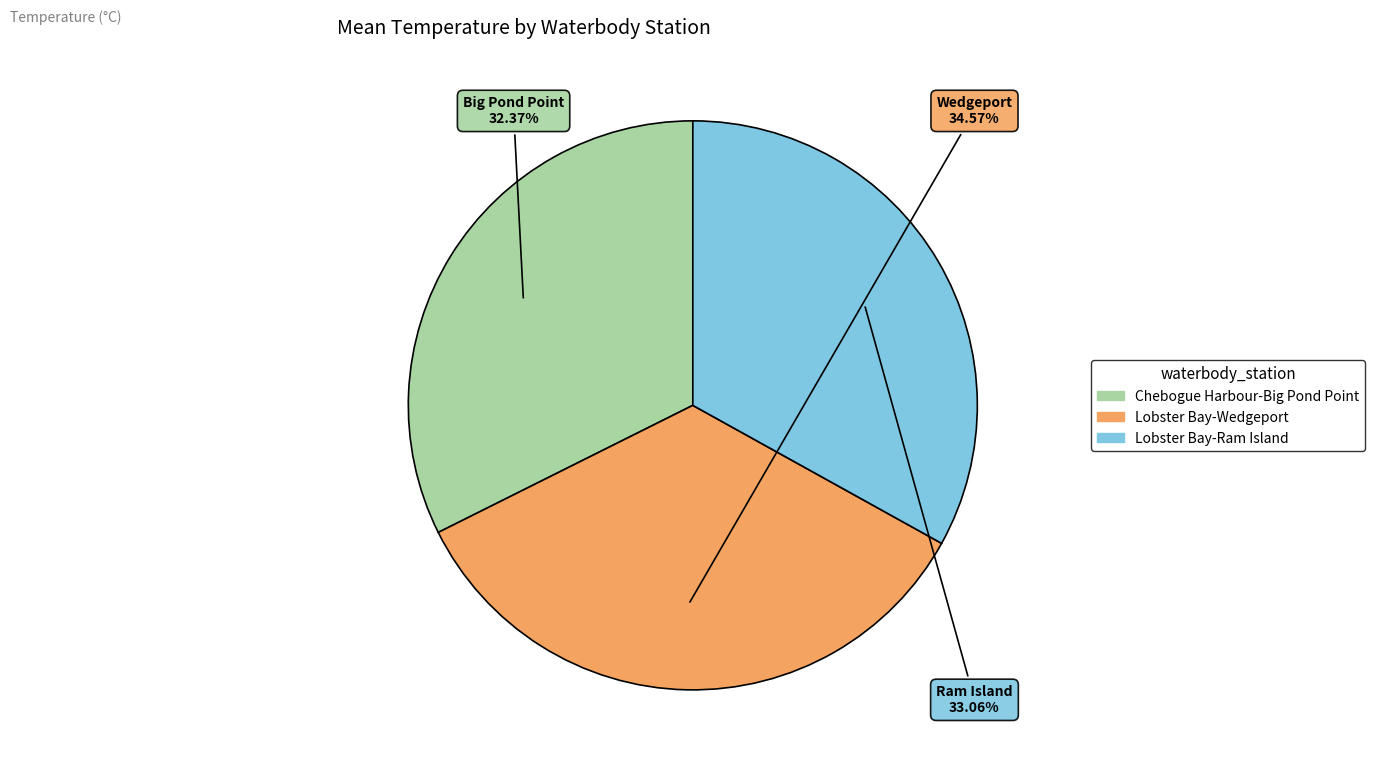

Count the number of slices in the pie.

3